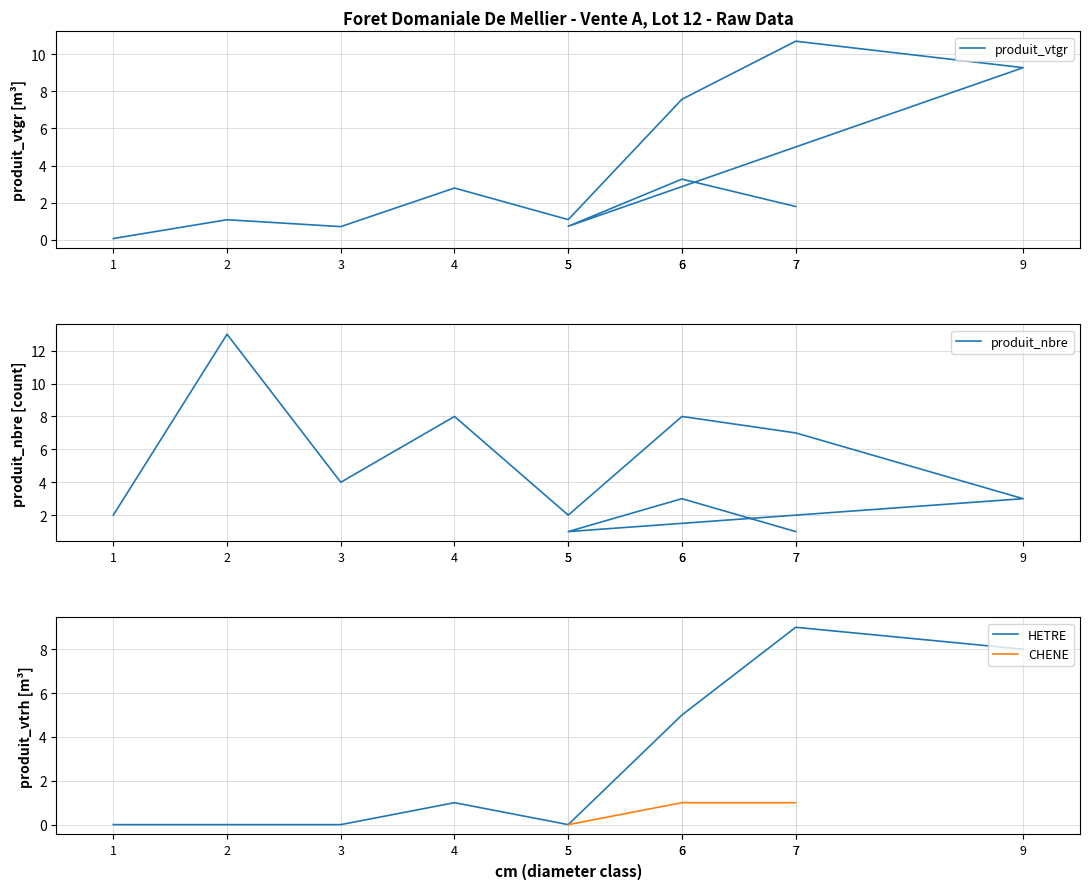

True or false: HETRE has a value of 4 at 2.

False